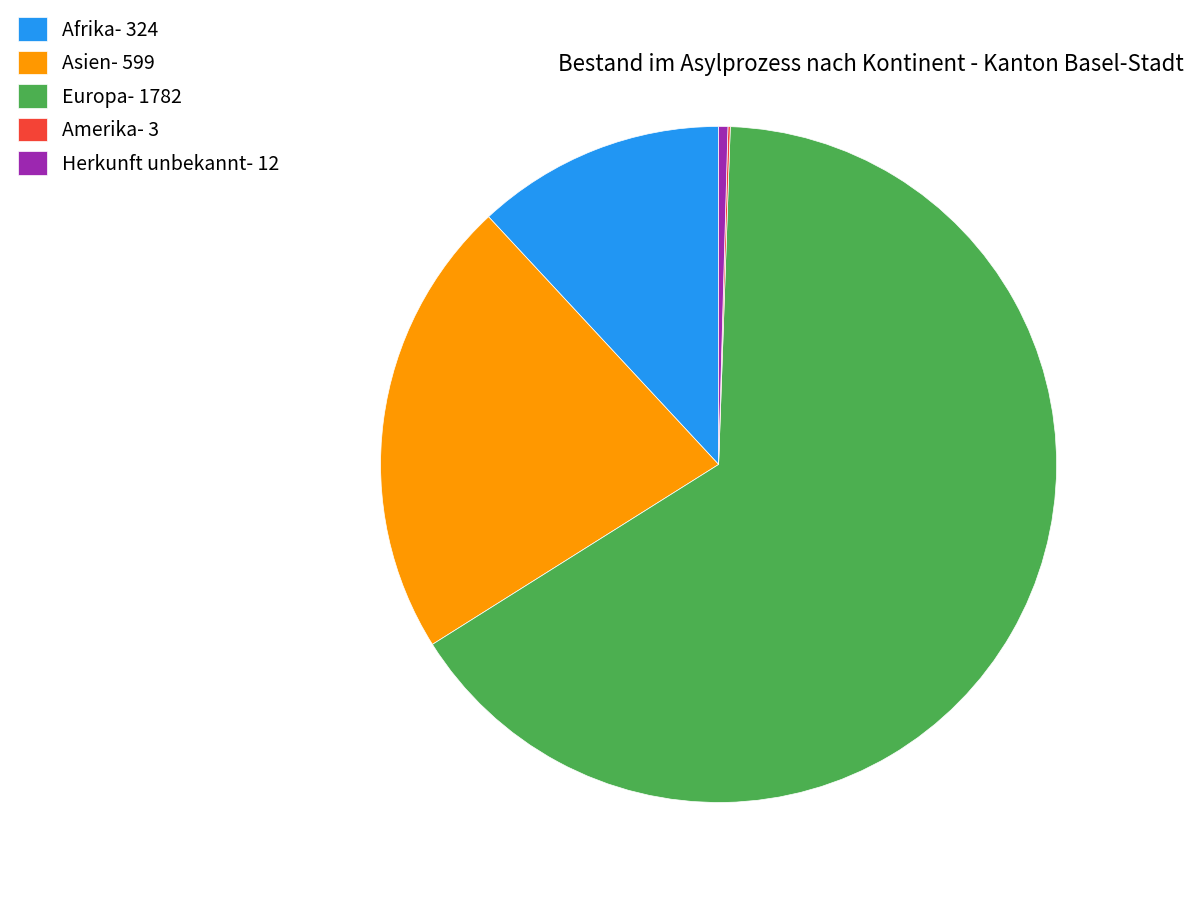

Which has a higher value, Asien- 599 or Europa- 1782?

Europa- 1782